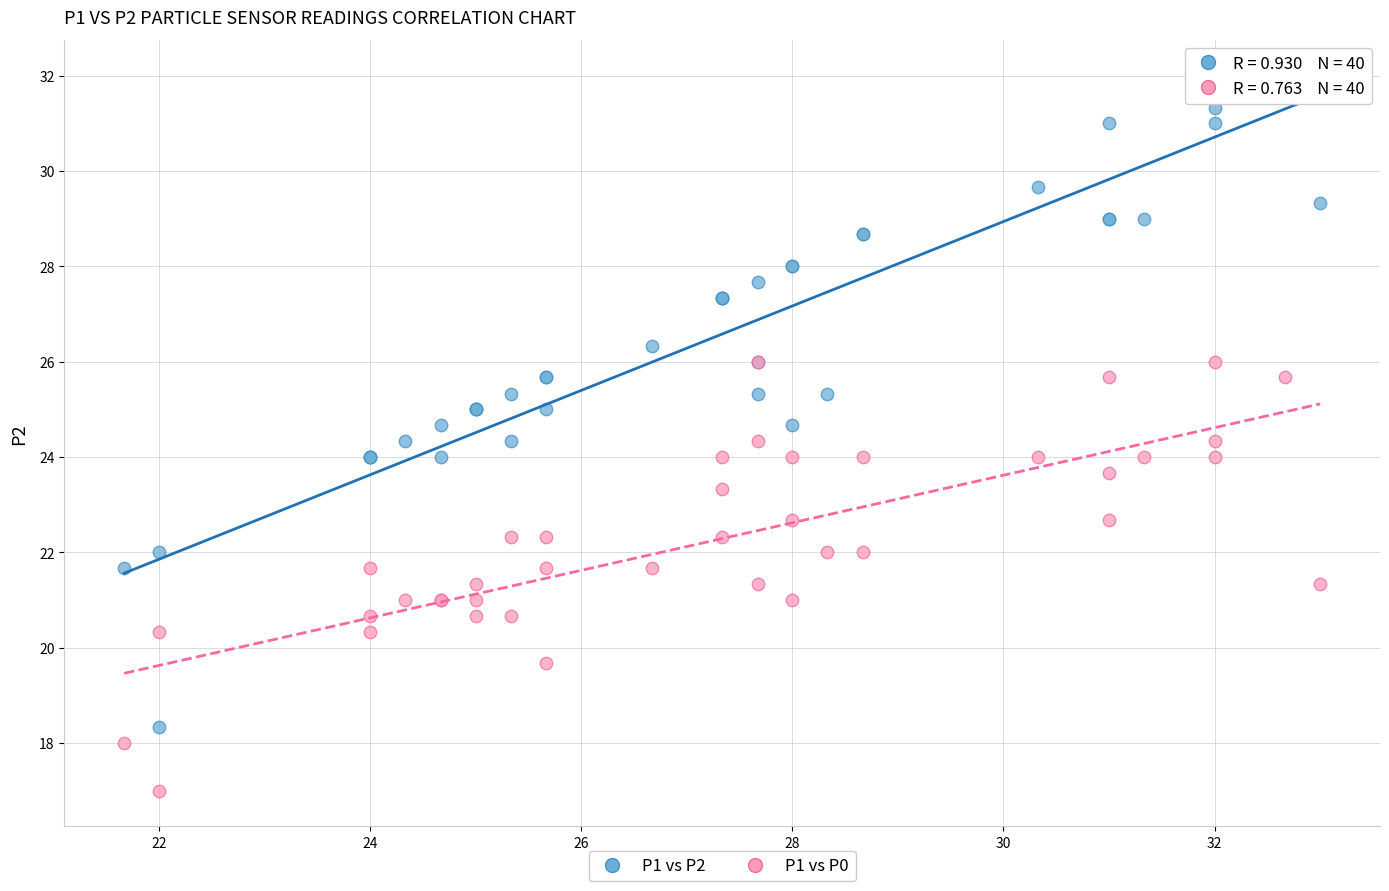

Which series reaches the minimum Y coordinate?

P1 vs P0